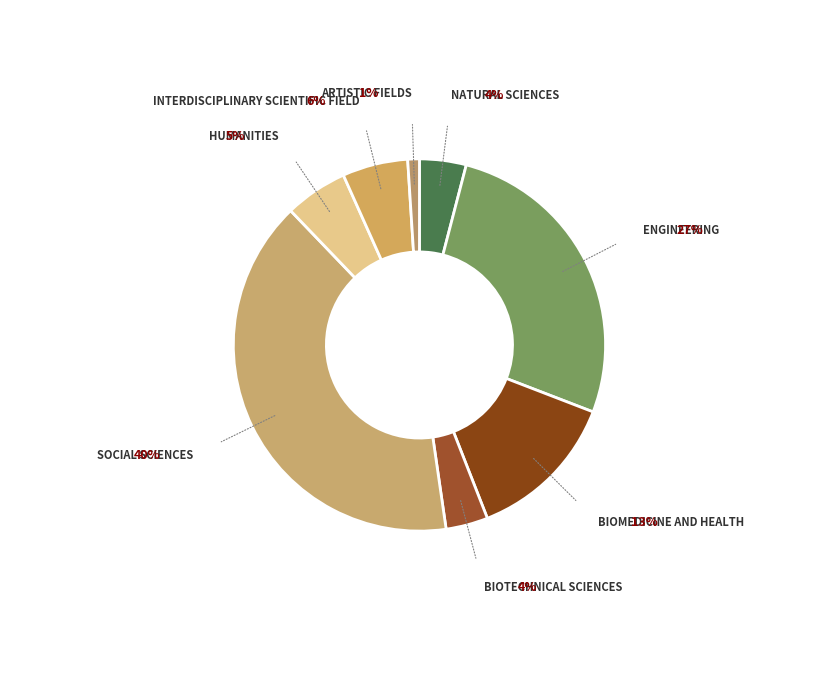

Is there a majority slice in this chart?

No